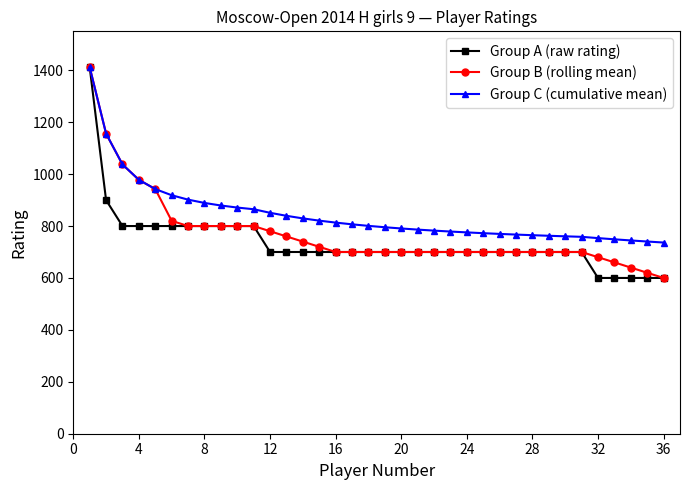

Count the number of data series in this chart.

3